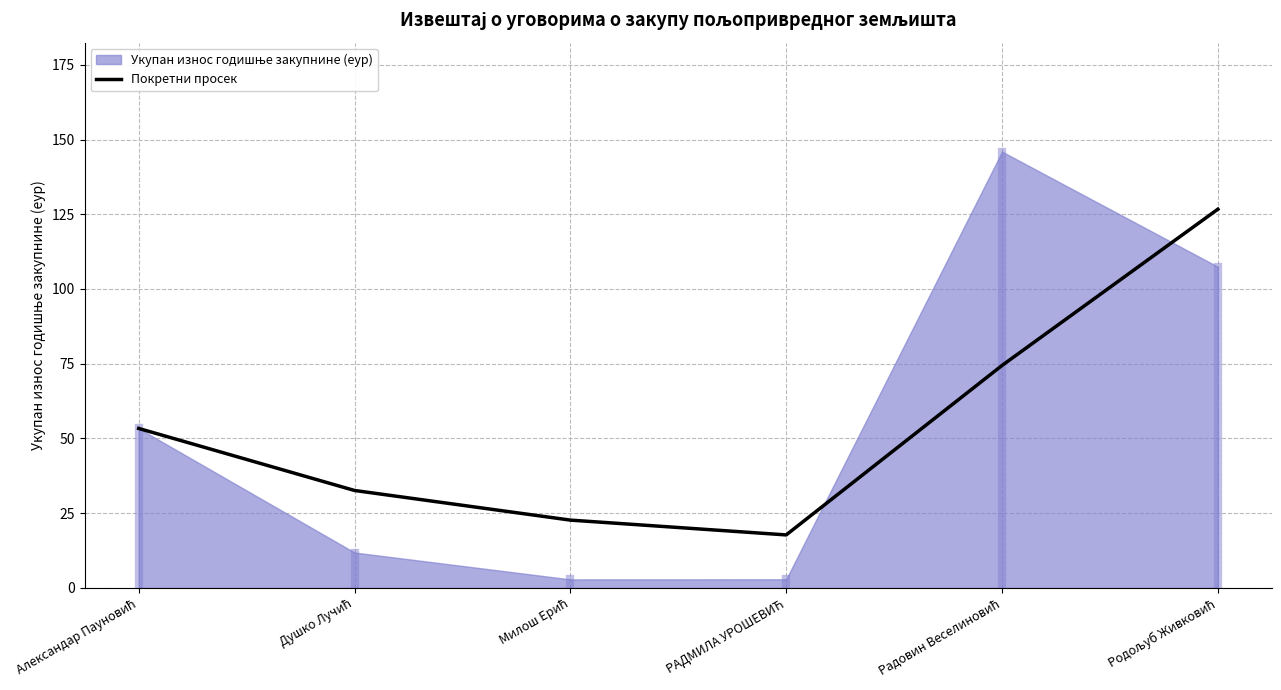

Is it true that the value at Радовин Веселиновић is 106.4?

False